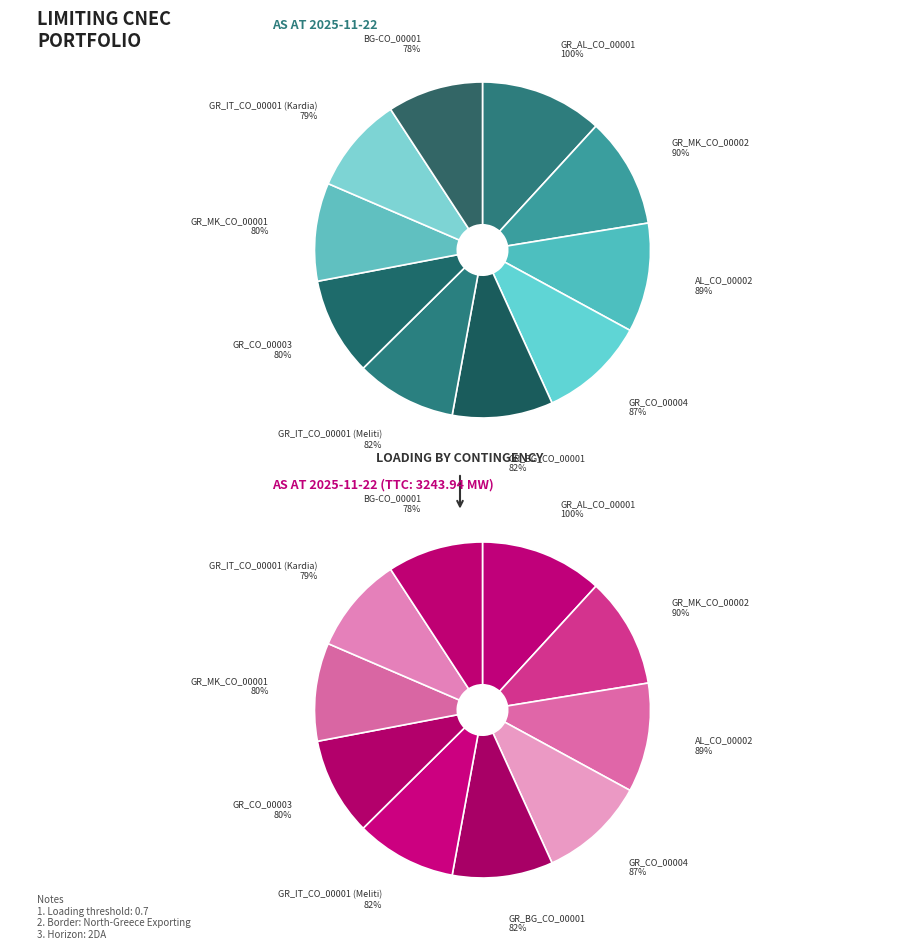

Which has a higher value, GR_IT_CO_00001 (Meliti) or GR_AL_CO_00001?

GR_AL_CO_00001